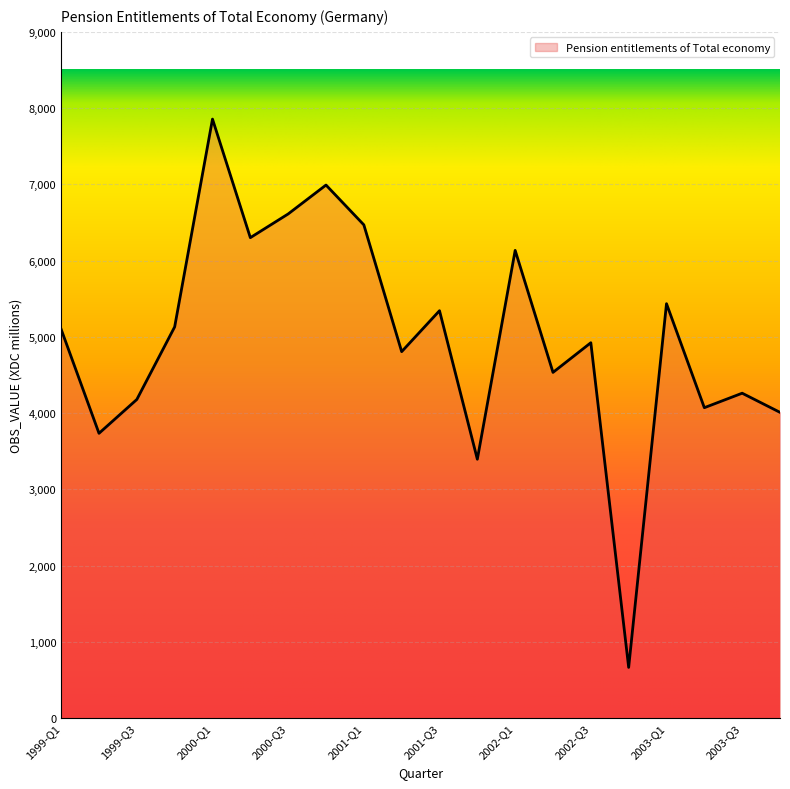

What is the minimum value shown in the chart?

665